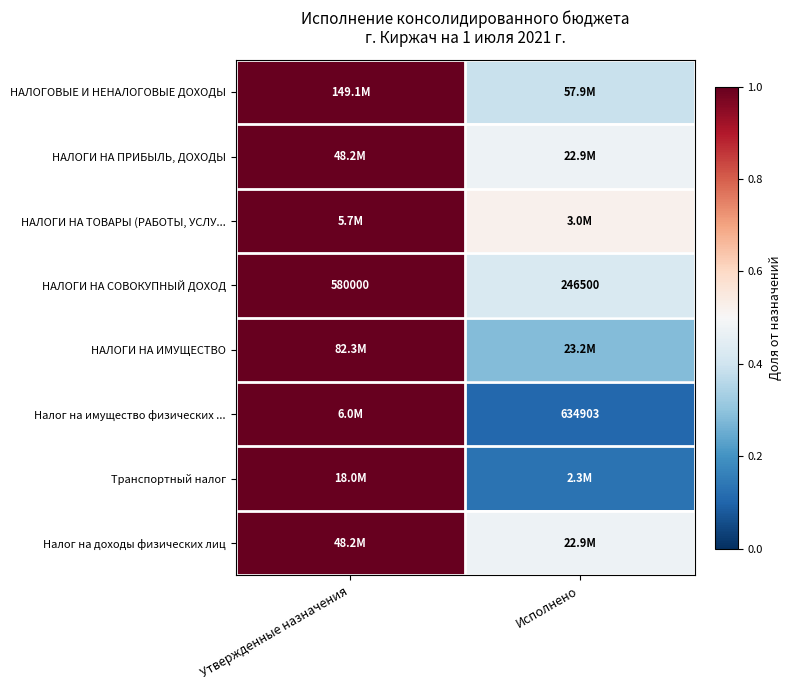

List the labels in order of НАЛОГИ НА СОВОКУПНЫЙ ДОХОД value, largest first.

Утвержденные назначения, Исполнено